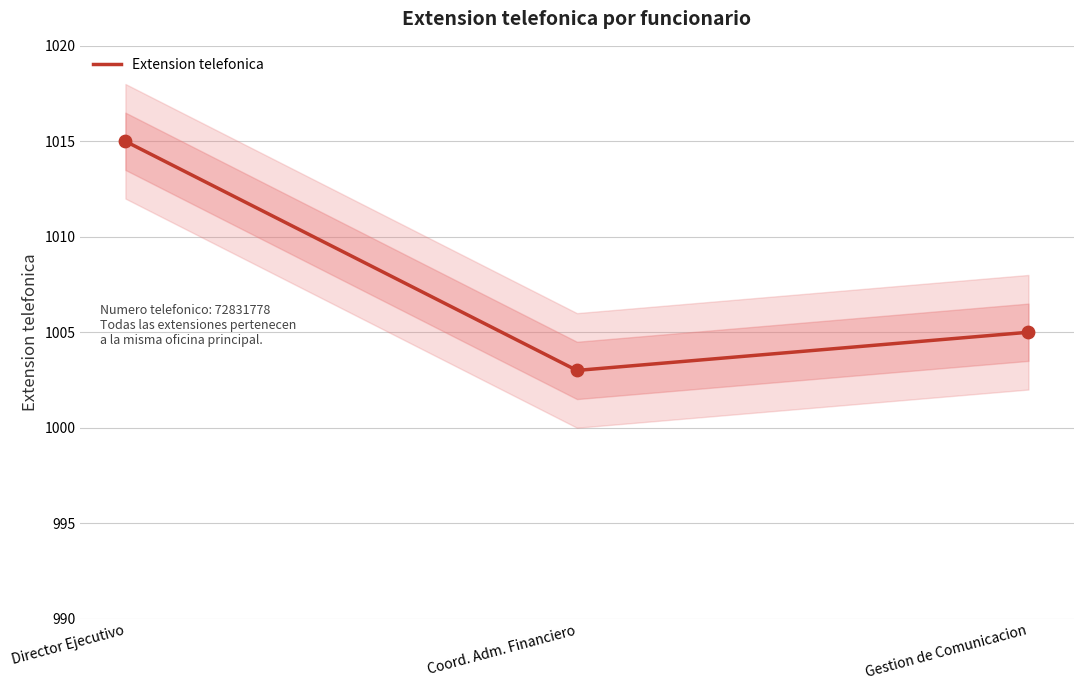

Between Coord. Adm. Financiero and Director Ejecutivo, which is larger?

Director Ejecutivo